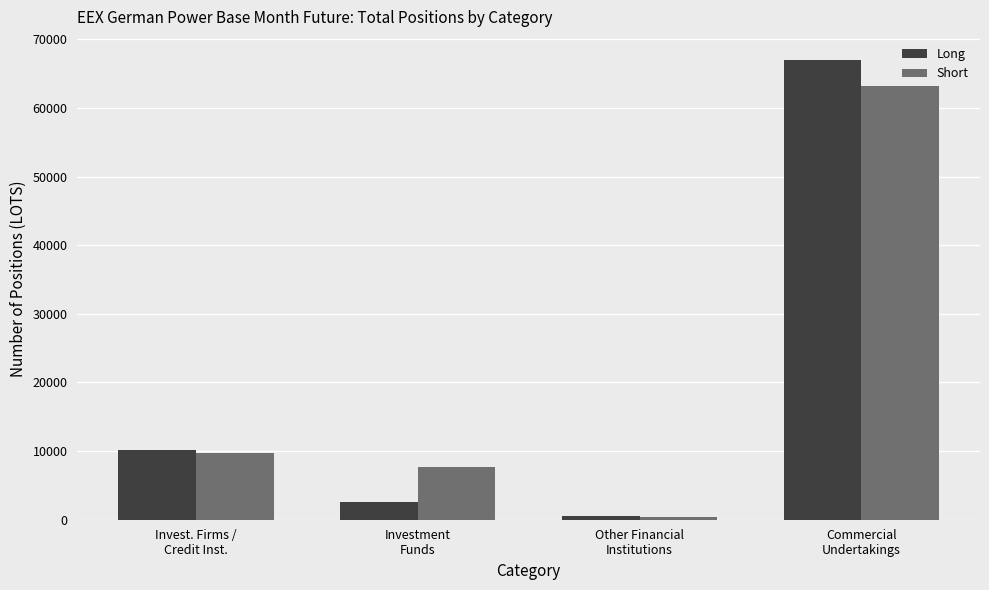

Which category has the highest value across all series?

Commercial
Undertakings